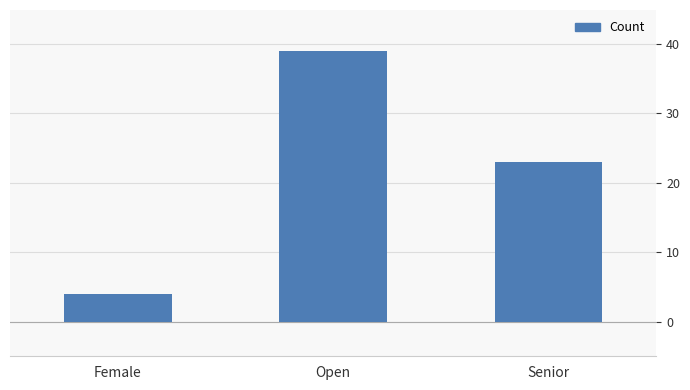

Reading left to right, extract all data points from this chart.

4	39	23